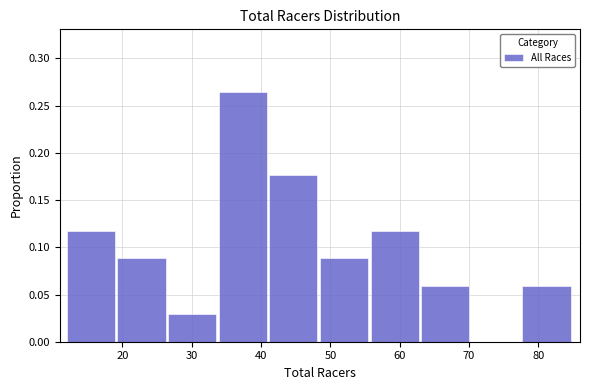

Reading left to right, list every bar in this chart as the range it spans on the x-axis followed by its height. Neither the bar edges nor the heights are printed on the chart, so give them approximately, as read against the axes.

12.0 to 19.3: 0.120
19.3 to 26.6: 0.090
26.6 to 33.9: 0.030
33.9 to 41.2: 0.265
41.2 to 48.5: 0.175
48.5 to 55.8: 0.090
55.8 to 63.1: 0.120
63.1 to 70.4: 0.060
70.4 to 77.7: 0
77.7 to 85.0: 0.060